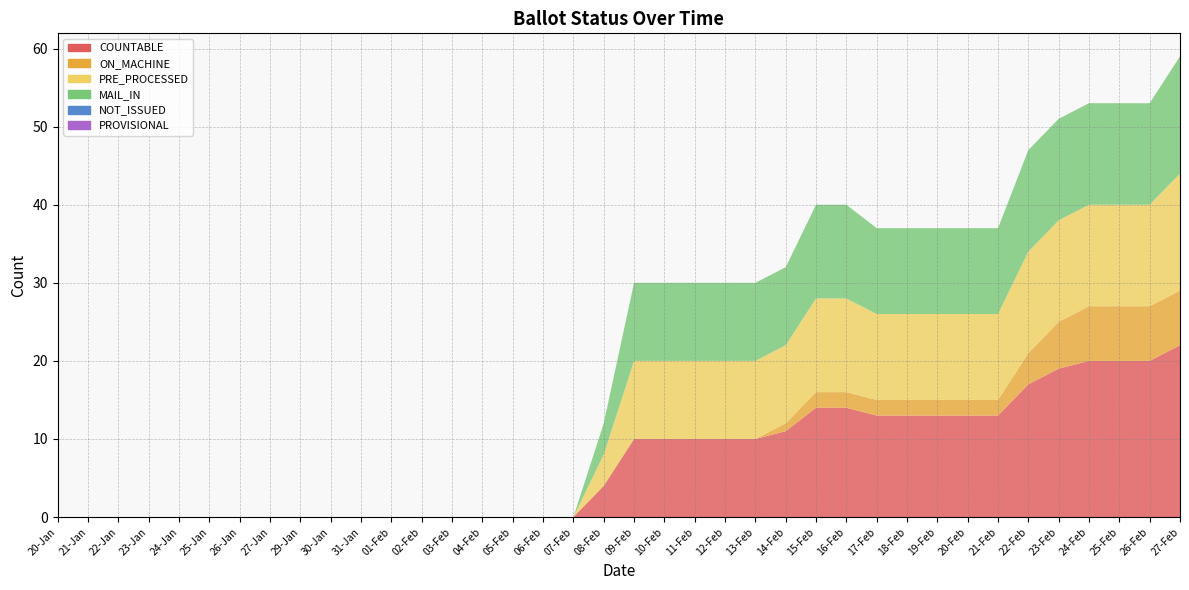

Reading left to right, transcribe all the data shown in this chart.

COUNTABLE: 0	0	0	0	0	0	0	0	0	0	0	0	0	0	0	0	0	0	4	10	10	10	10	10	11	14	14	13	13	13	13	13	17	19	20	20	20	22
ON_MACHINE: 0	0	0	0	0	0	0	0	0	0	0	0	0	0	0	0	0	0	0	0	0	0	0	0	1	2	2	2	2	2	2	2	4	6	7	7	7	7
PRE_PROCESSED: 0	0	0	0	0	0	0	0	0	0	0	0	0	0	0	0	0	0	4	10	10	10	10	10	10	12	12	11	11	11	11	11	13	13	13	13	13	15
MAIL_IN: 0	0	0	0	0	0	0	0	0	0	0	0	0	0	0	0	0	0	4	10	10	10	10	10	10	12	12	11	11	11	11	11	13	13	13	13	13	15
NOT_ISSUED: 0	0	0	0	0	0	0	0	0	0	0	0	0	0	0	0	0	0	0	0	0	0	0	0	0	0	0	0	0	0	0	0	0	0	0	0	0	0
PROVISIONAL: 0	0	0	0	0	0	0	0	0	0	0	0	0	0	0	0	0	0	0	0	0	0	0	0	0	0	0	0	0	0	0	0	0	0	0	0	0	0